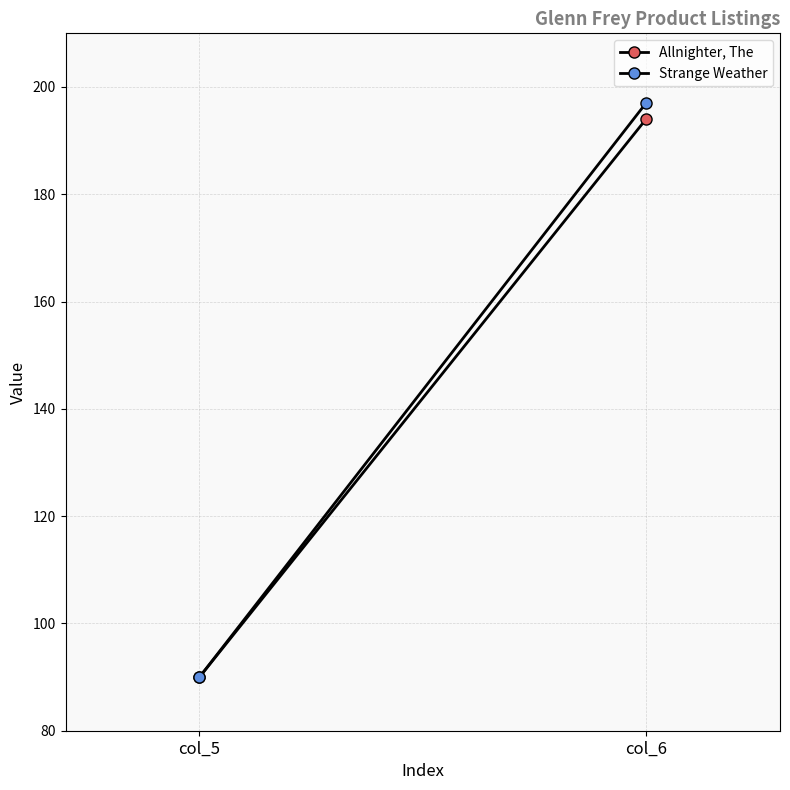

What is the value of the Allnighter, The point at the 1st from the left?

90